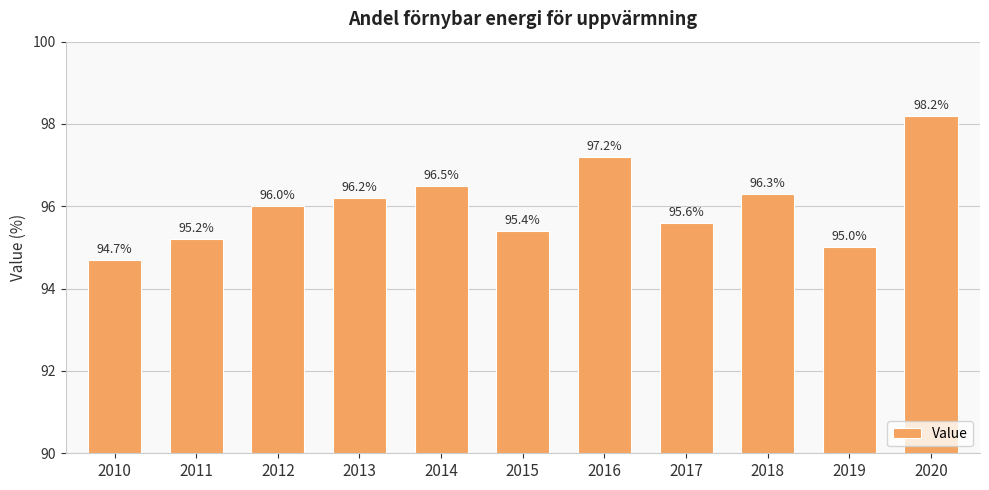

What is the value of the 7th bar from the left?

97.2